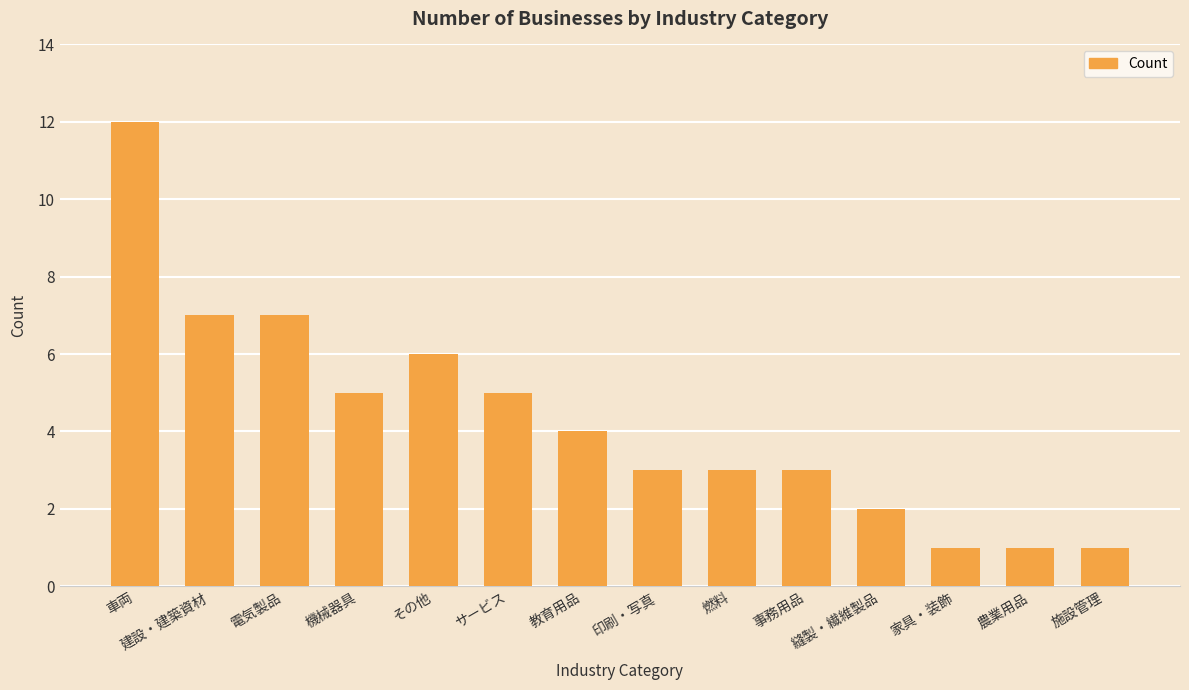

Which category has the highest value across all series?

車両